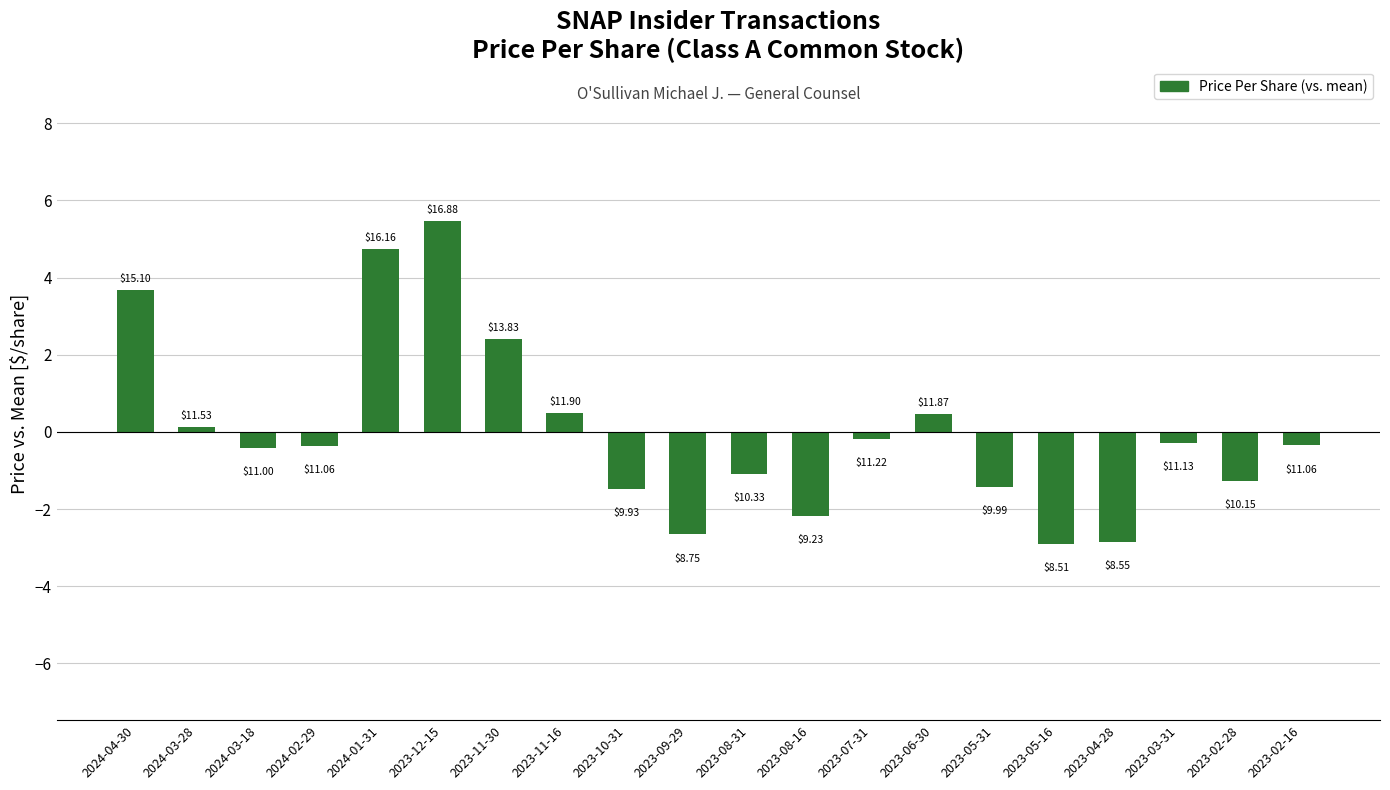

Does the chart contain any negative values?

Yes